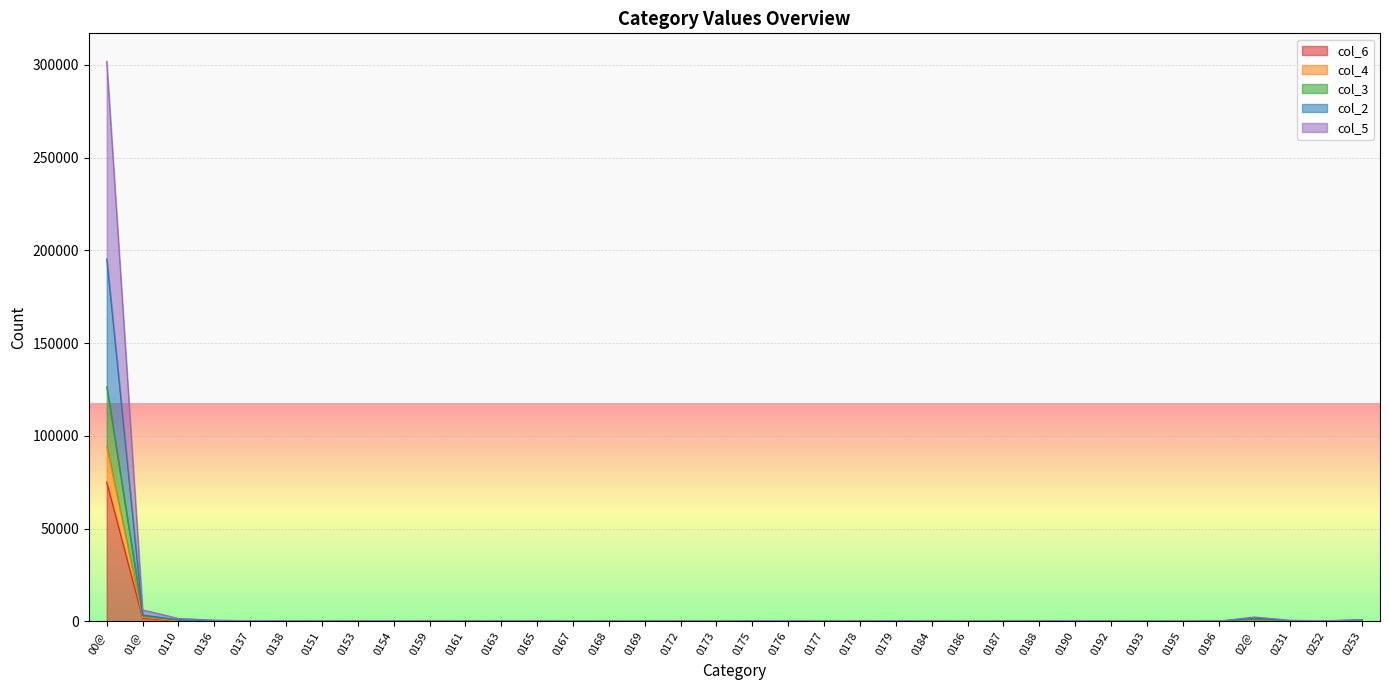

In col_2, how many points are lower than both neighbors (excluding endpoints)?

10